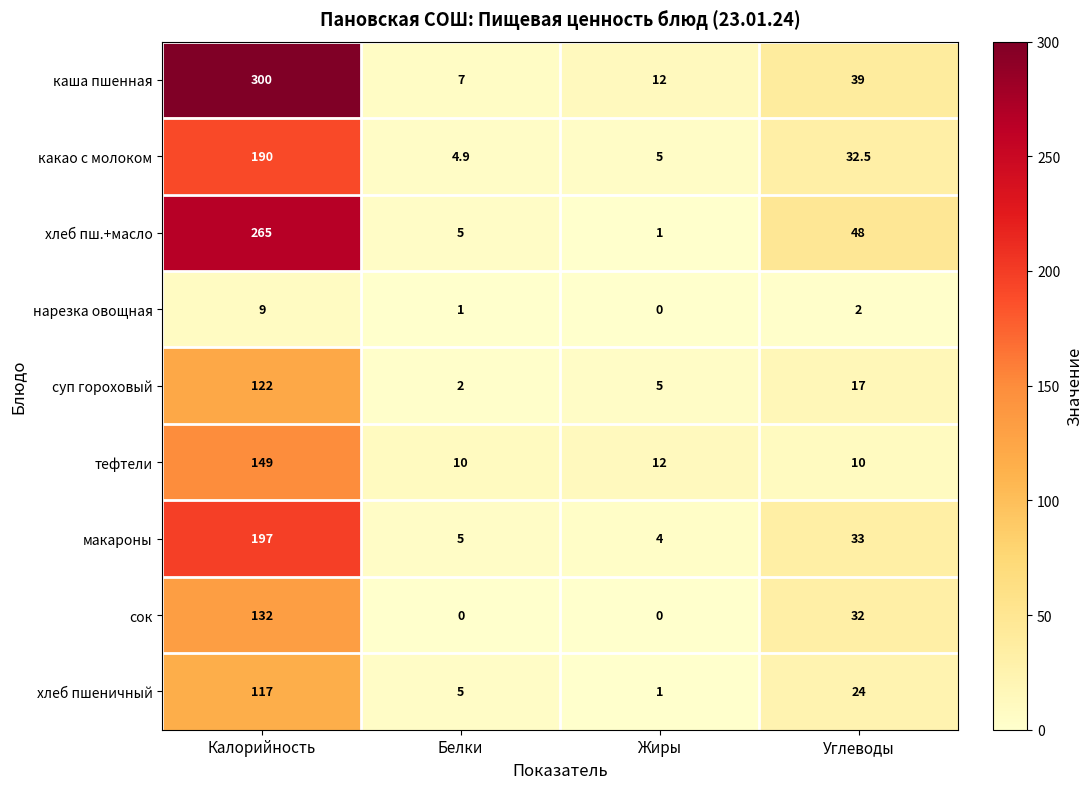

What is the difference between the maximum and second lowest values in the каша пшенная series?

288.0